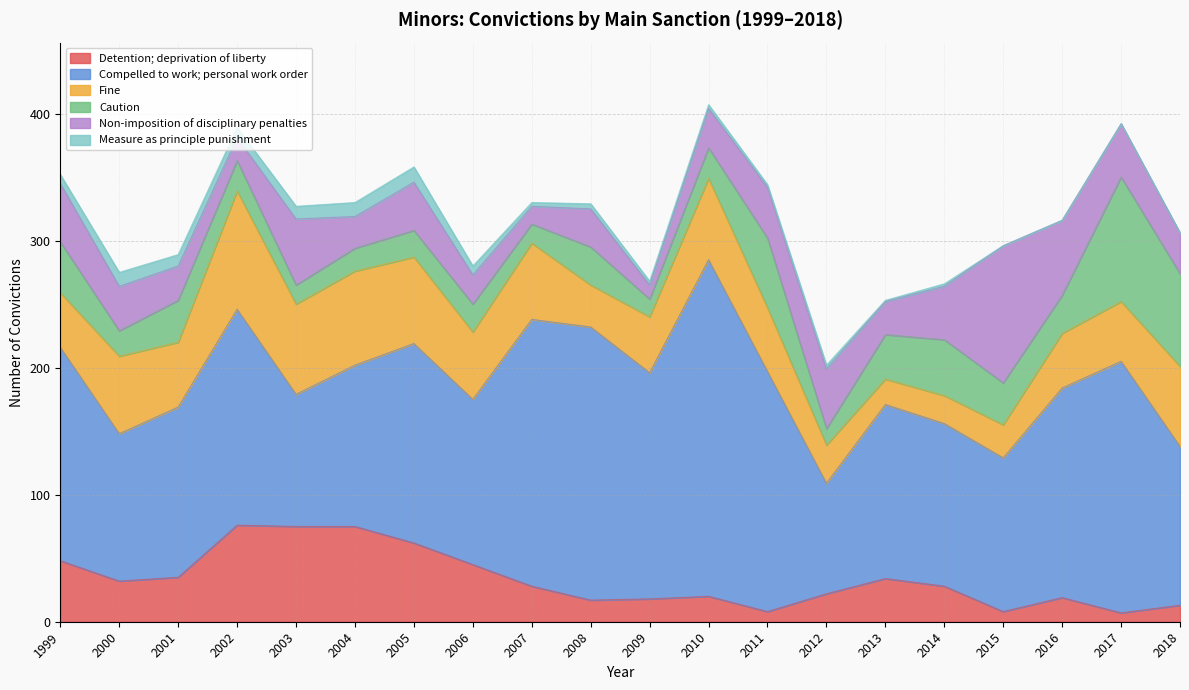

The value of Non-imposition of disciplinary penalties at 2014 is 42. True or false?

True